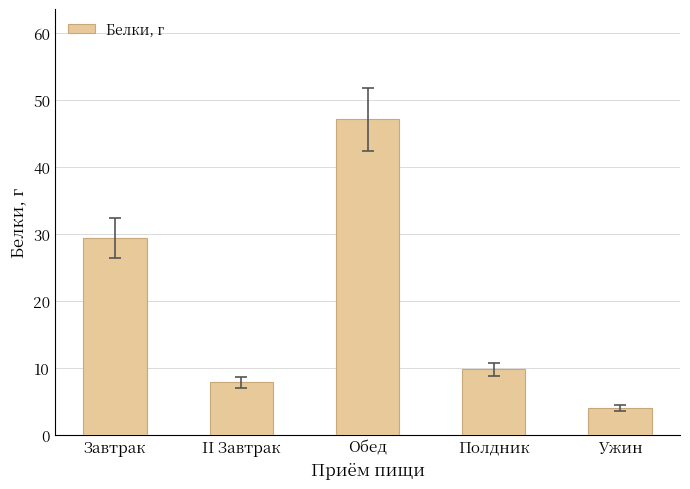

At which category does the chart reach its minimum across all series?

Ужин